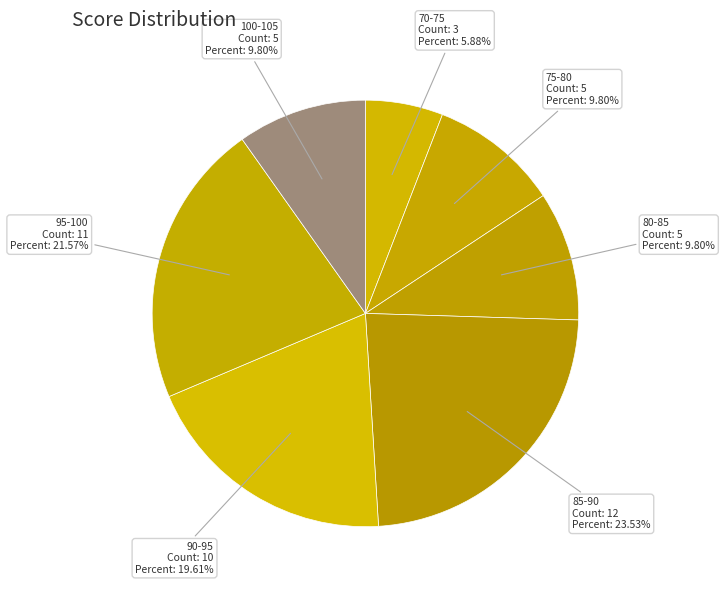

Which slice is the smallest?

70-75